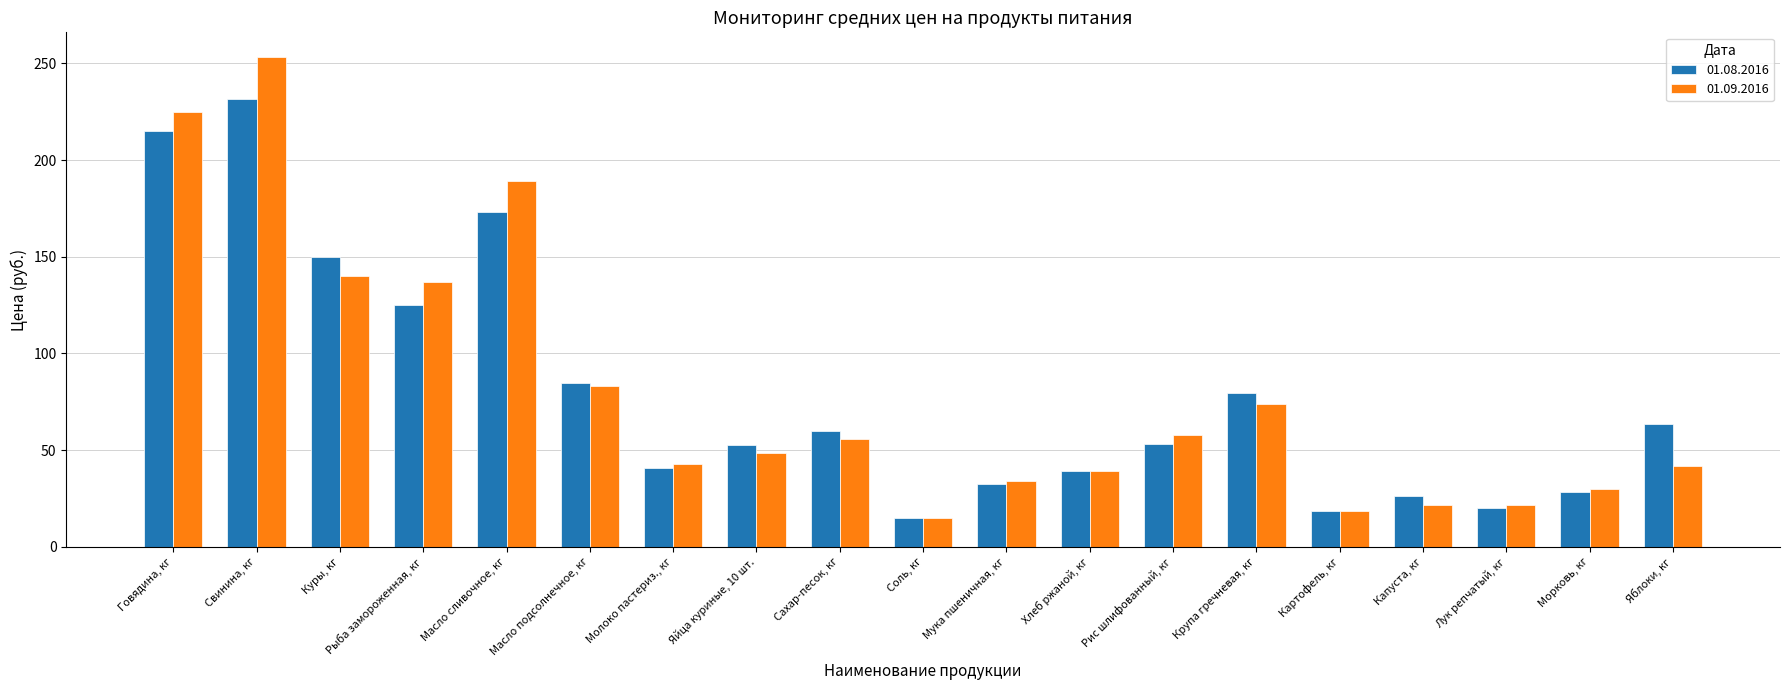

How many series are shown in this chart?

2